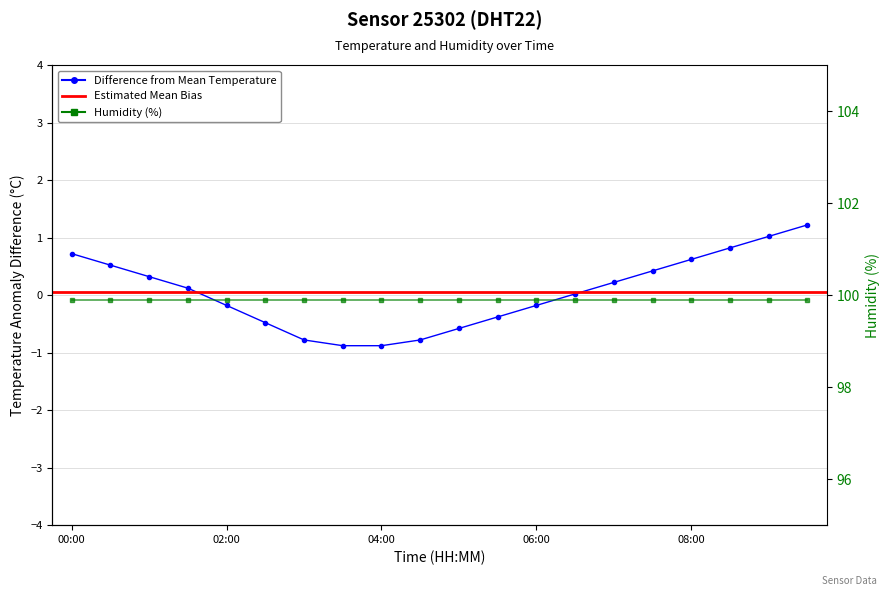

What is the smallest value displayed?

-0.9